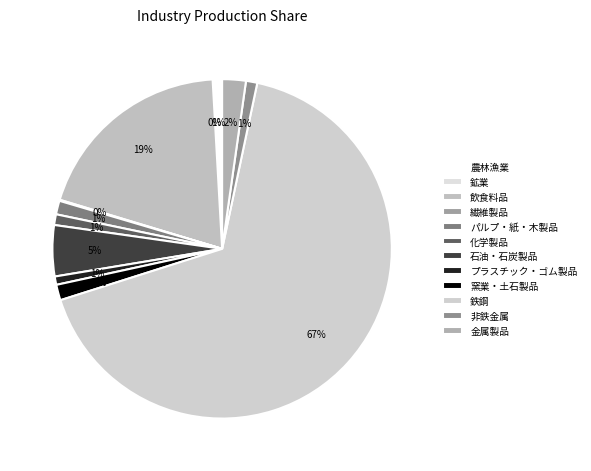

How many slices are in this pie chart?

12